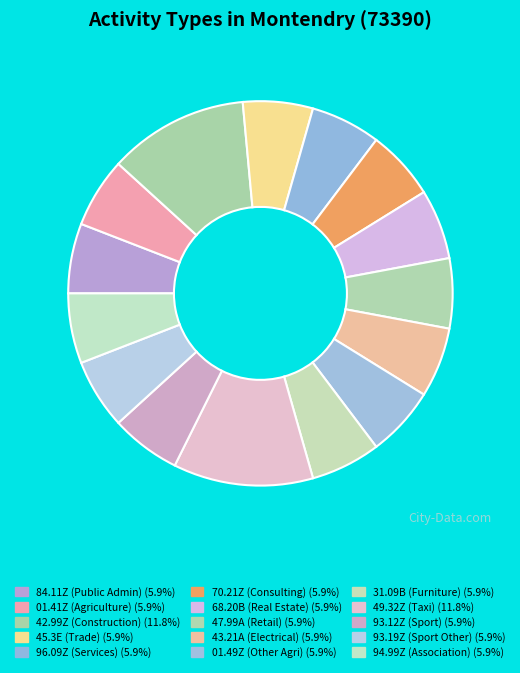

Is there any slice that represents more than half of the pie?

No